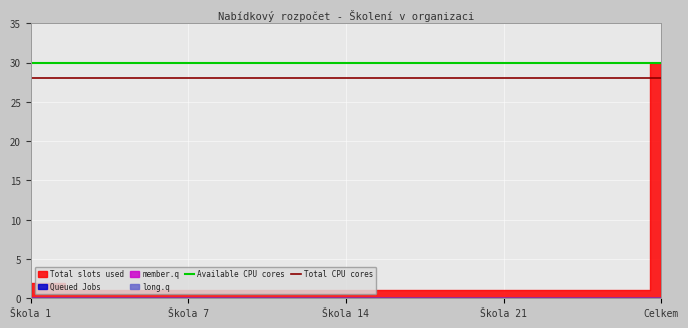

What is the highest value of the Total CPU cores series?

28